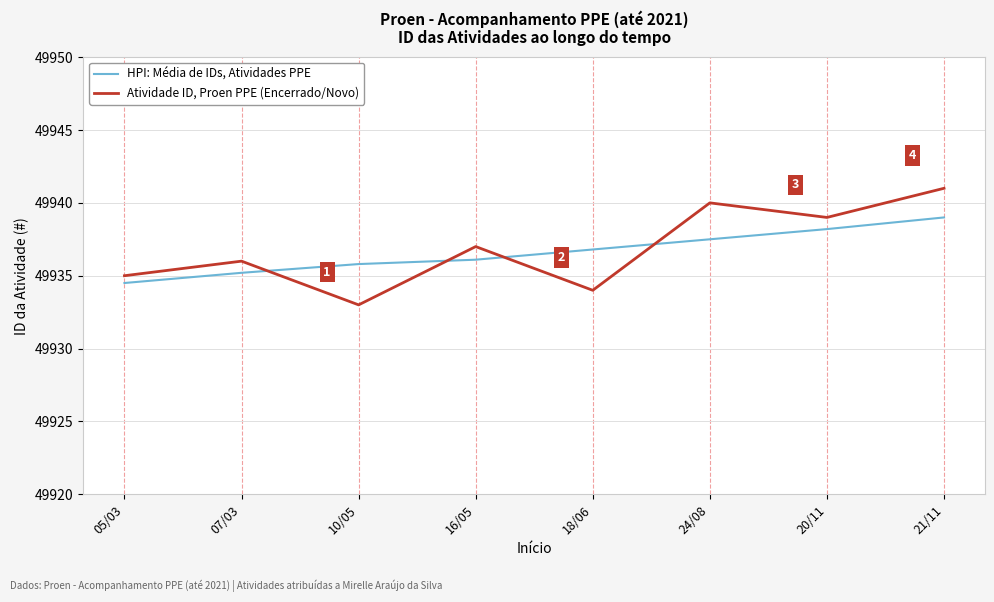

At which label does Atividade ID, Proen PPE (Encerrado/Novo) reach its minimum?

10/05